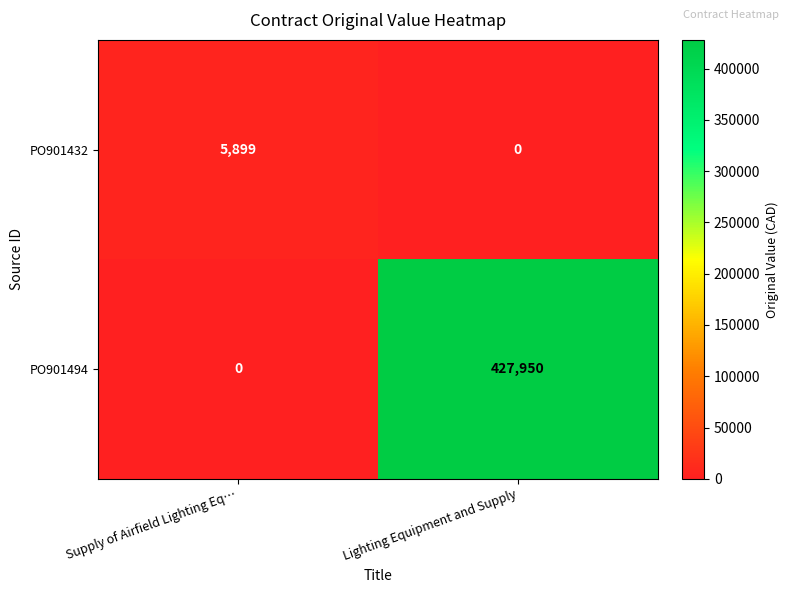

Which series changed the most between Supply of Airfield Lighting Eq… and Lighting Equipment and Supply?

PO901494